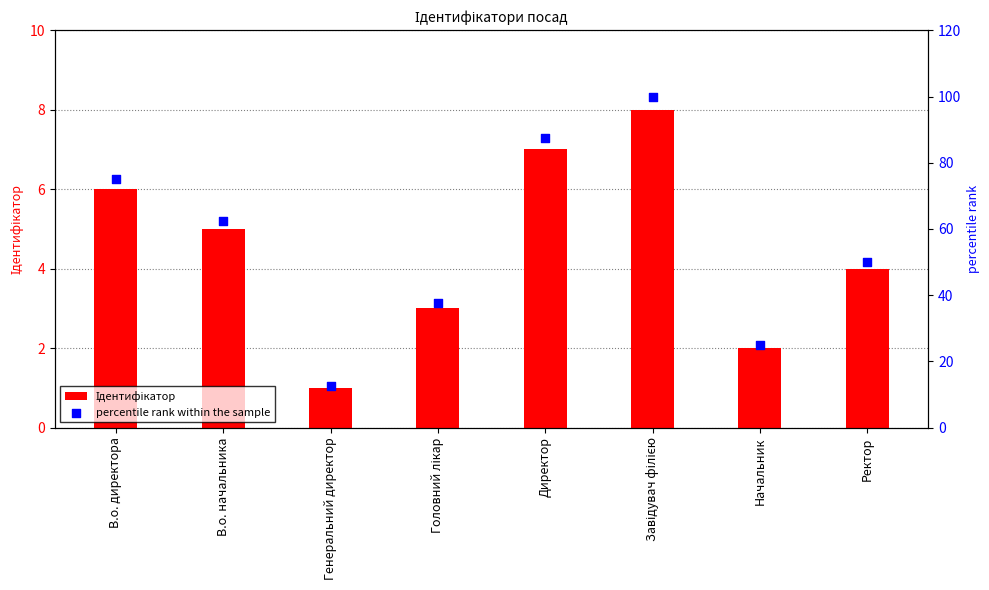

What is the total value across all series at Генеральний директор?

13.5